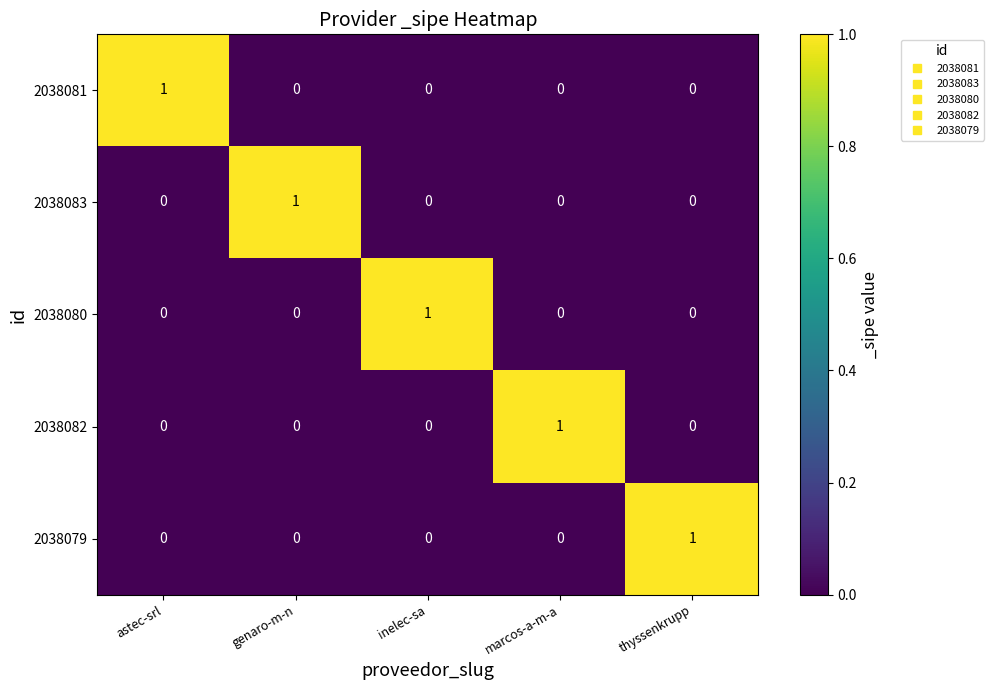

True or false: 2038082 has a value of 0 at marcos-a-m-a.

False